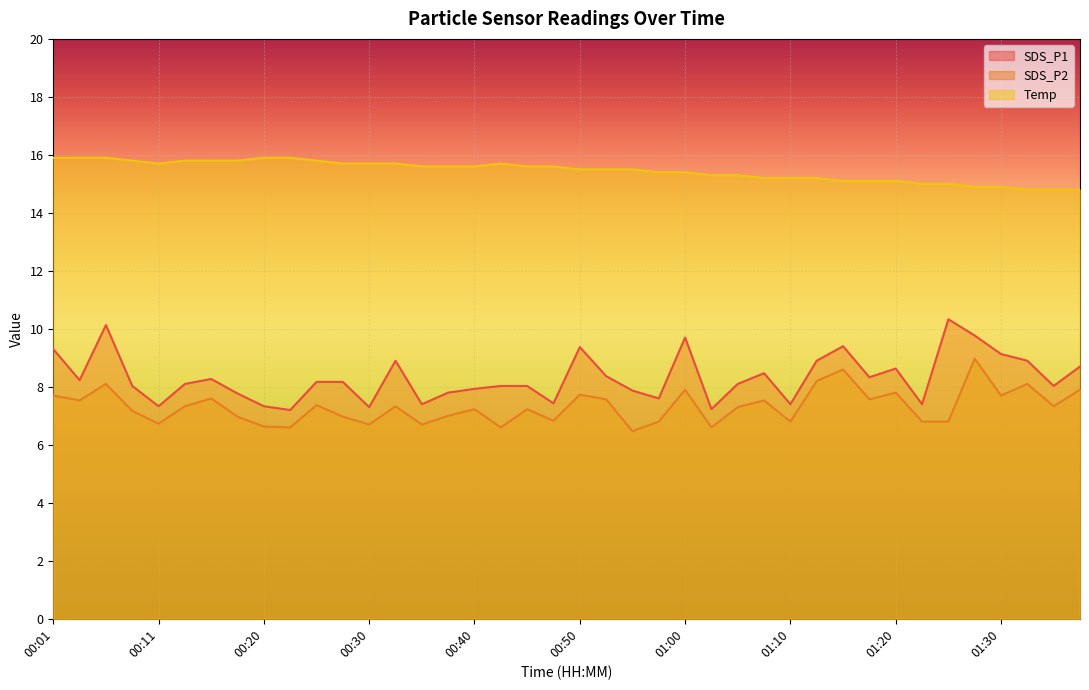

List the series in order of their peak value, highest first.

Temp, SDS_P1, SDS_P2